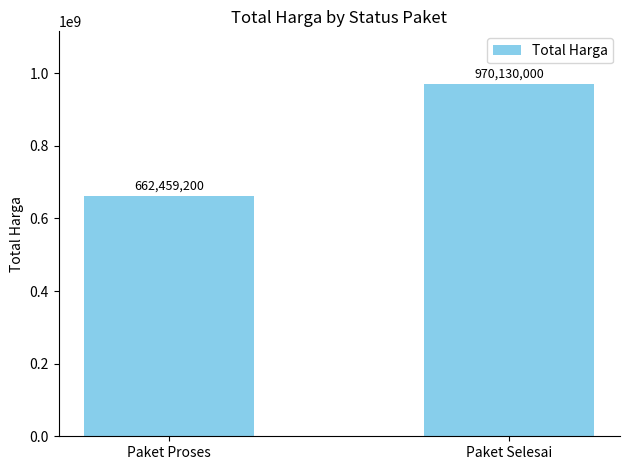

Which has a higher value, Paket Selesai or Paket Proses?

Paket Selesai